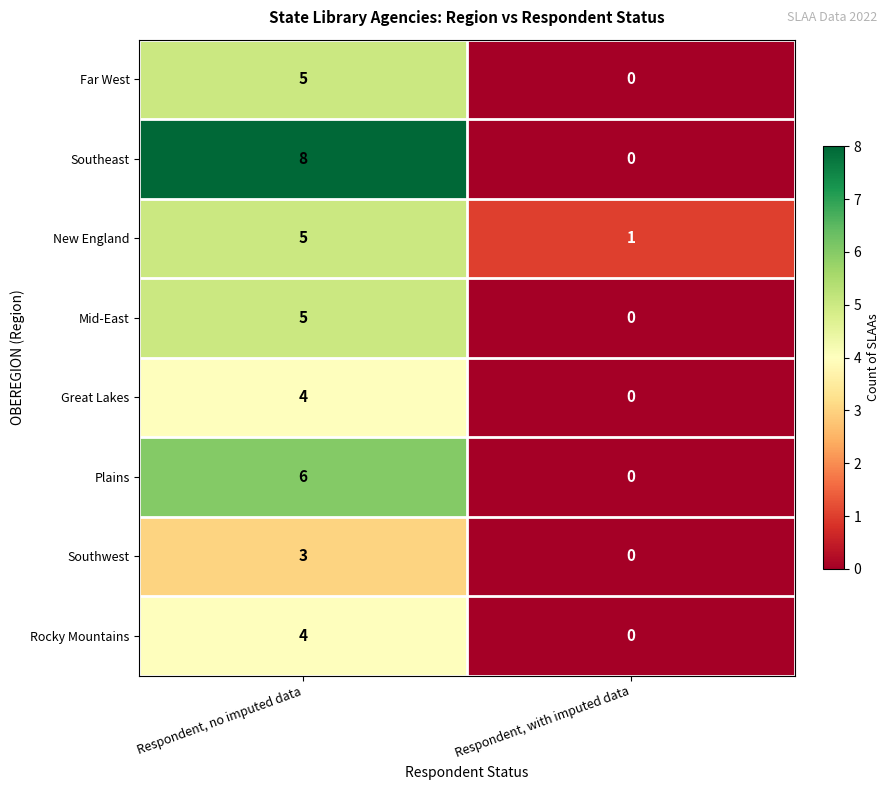

What is the difference between the maximum and minimum values in the Great Lakes series?

4